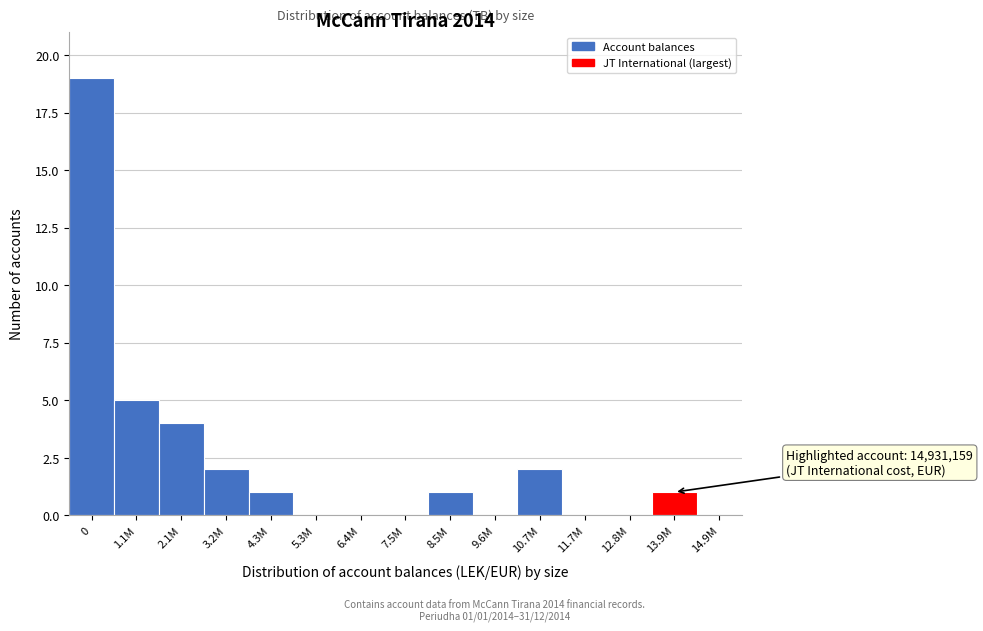

Reading left to right, extract all data points from this chart.

0=19	1.1M=5	2.1M=4	3.2M=2	4.3M=1	5.3M=0	6.4M=0	7.5M=0	8.5M=1	9.6M=0	10.7M=2	11.7M=0	12.8M=0	13.9M=1	14.9M=0